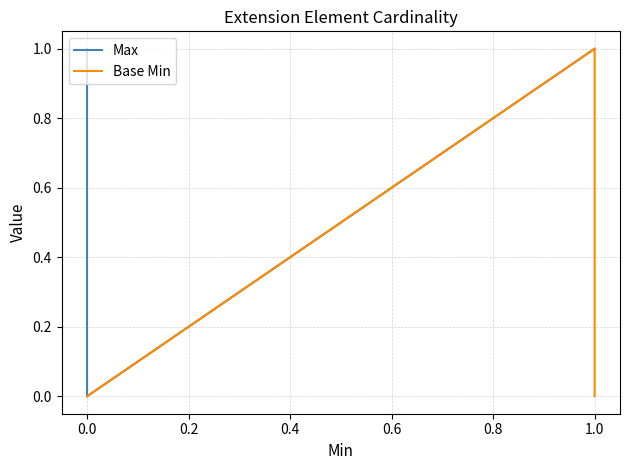

True or false: Base Min and Max cross at least once.

False